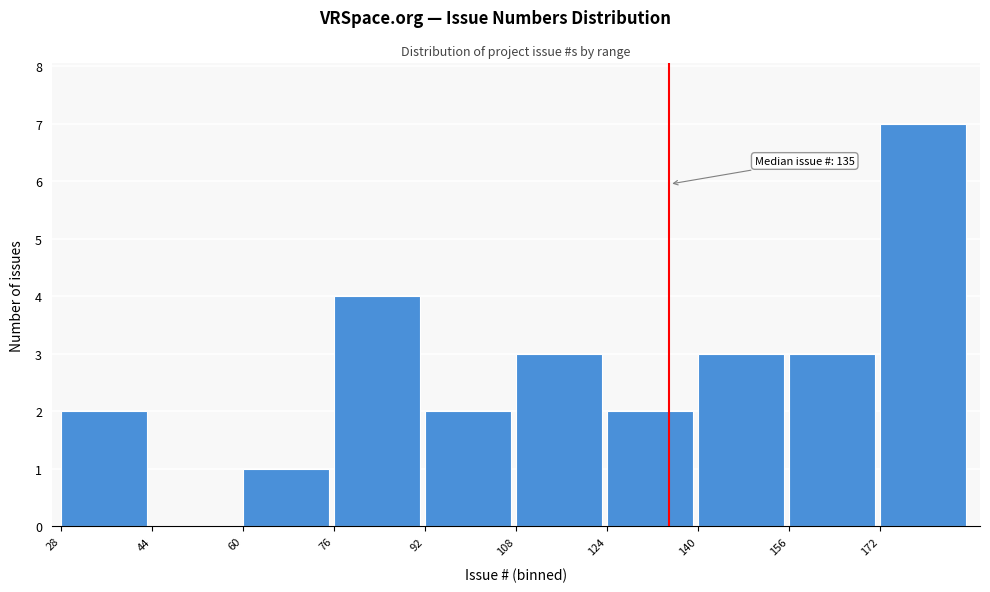

Over which range of the x-axis is the bar tallest?

172 to 188